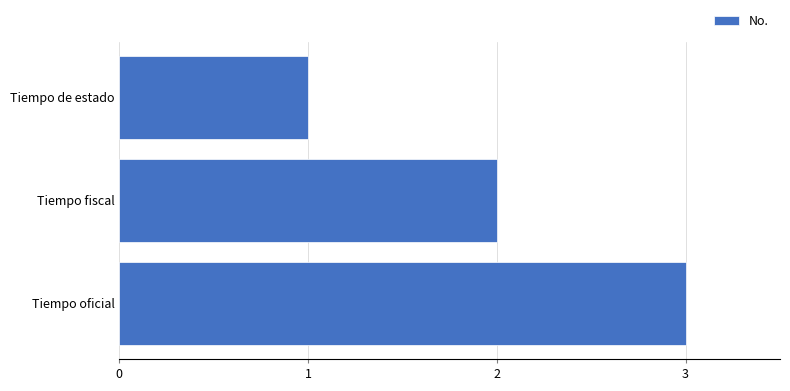

List the labels in order of value, smallest first.

Tiempo de estado, Tiempo fiscal, Tiempo oficial